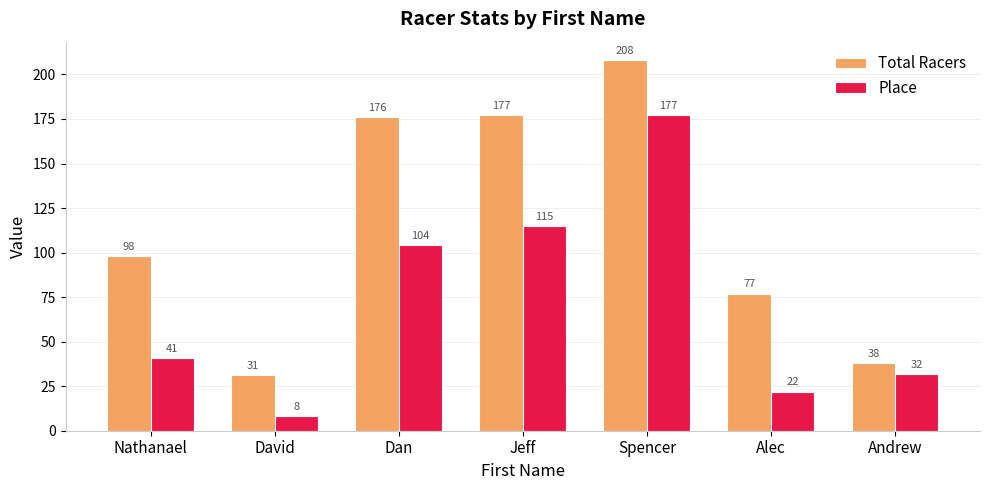

Does the chart contain stacked bars?

No